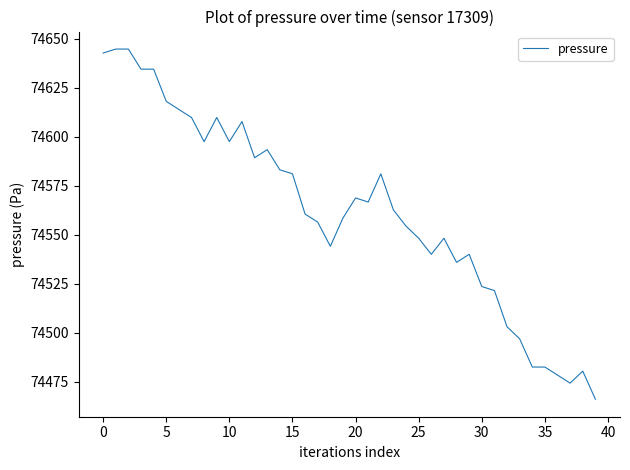

What is the greatest value displayed?

74644.7